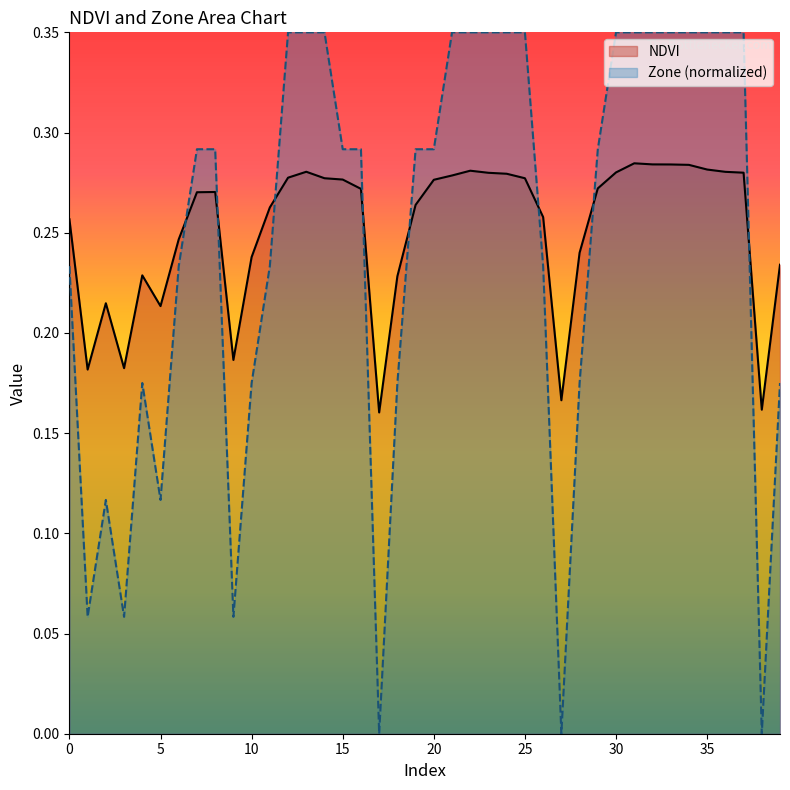

Where is Zone nearest to the value 0?

17